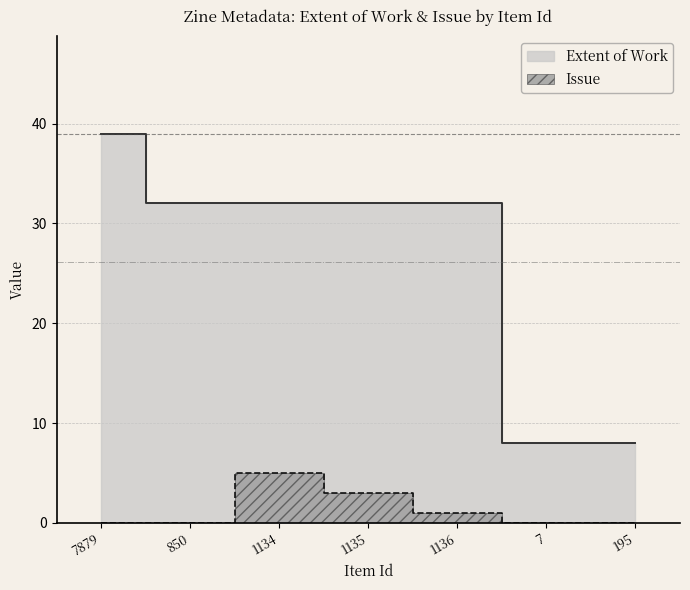

List the series in order of their overall mean, highest first.

Extent of Work, Issue